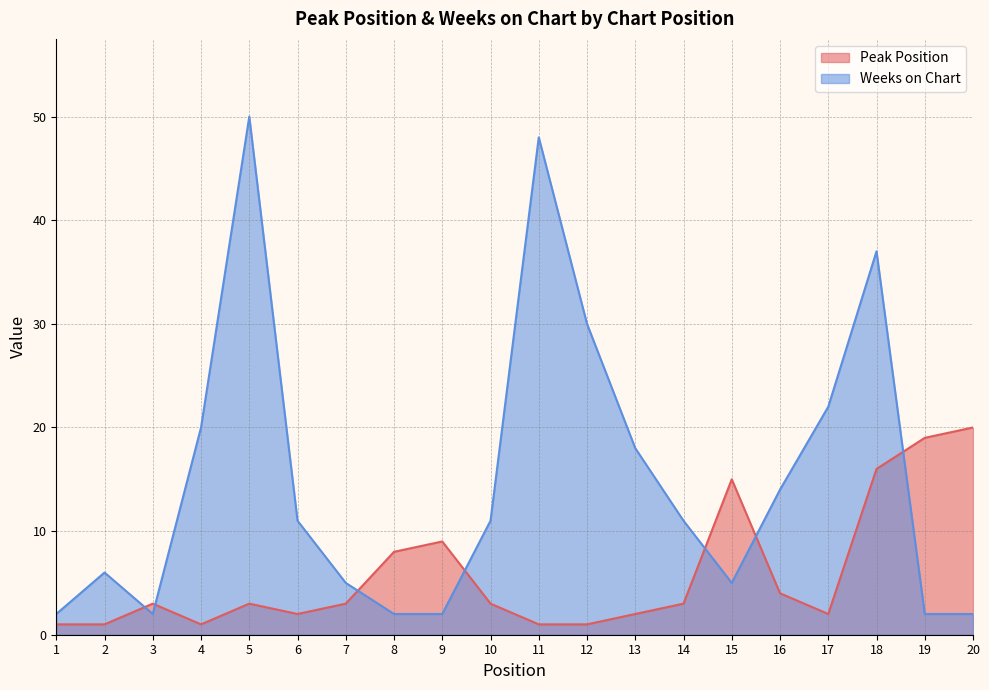

What is the maximum value for Peak Position?

20